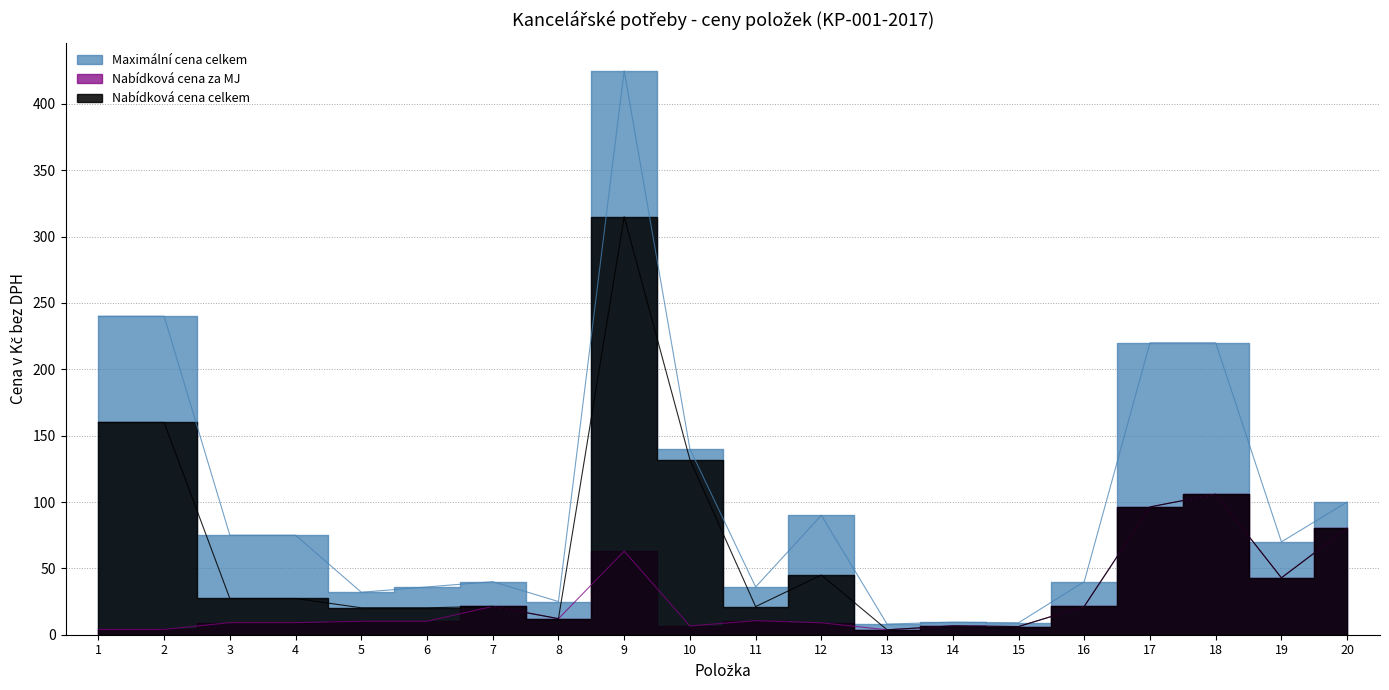

Reading right to left, list all the values displayed in this chart.

Maximální cena celkem: 20=100.0	19=70.0	18=220.0	17=220.0	16=40.0	15=9.0	14=9.5	13=8.0	12=90.0	11=36.0	10=140.0	9=425.0	8=25.0	7=40.0	6=36.0	5=32.0	4=75.0	3=75.0	2=240.0	1=240.0
Nabídková cena za MJ: 20=80.2	19=42.9	18=105.9	17=96.3	16=21.4	15=6.2	14=6.7	13=3.7	12=9.0	11=10.6	10=6.6	9=63.0	8=12.1	7=21.4	6=10.2	5=10.2	4=9.1	3=9.1	2=4.0	1=4.0
Nabídková cena celkem: 20=80.2	19=42.9	18=105.9	17=96.3	16=21.4	15=6.2	14=6.7	13=3.7	12=45.0	11=21.2	10=132.0	9=315.0	8=12.1	7=21.4	6=20.3	5=20.3	4=27.3	3=27.3	2=160.0	1=160.0